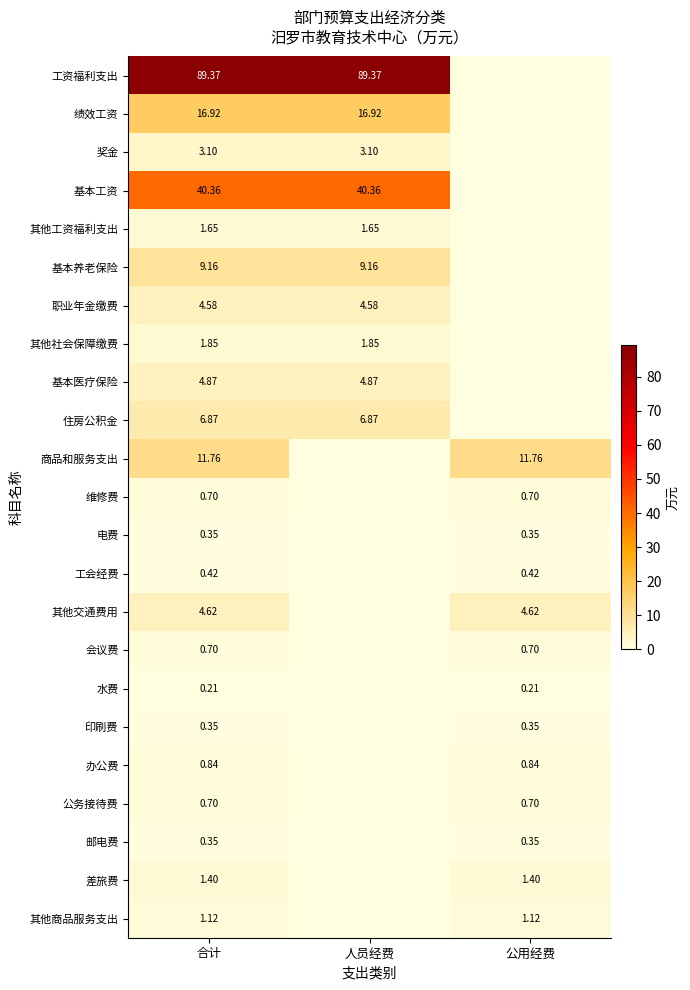

What is the average value of the 印刷费 series?

0.2